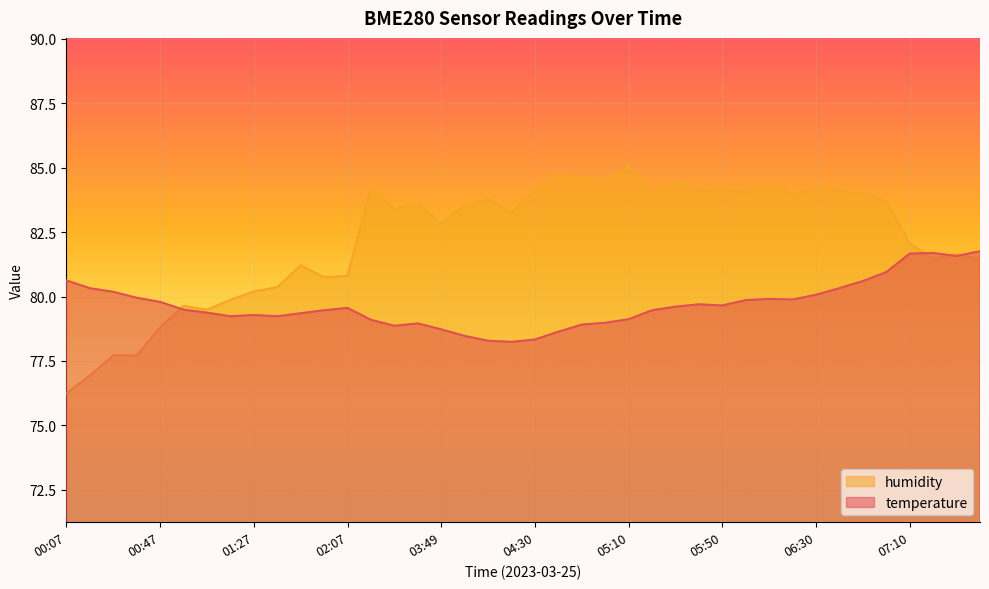

List the labels in order of temperature value, largest first.

07:40, 07:20, 07:10, 07:30, 07:00, 00:07, 06:50, 00:17, 06:40, 00:27, 06:30, 00:37, 06:10, 06:20, 06:00, 00:47, 05:40, 05:50, 05:30, 02:07, 00:57, 01:57, 05:20, 01:07, 01:47, 01:27, 01:17, 01:37, 05:10, 02:48, 05:00, 03:29, 04:50, 02:58, 03:49, 04:40, 03:59, 04:30, 04:09, 04:20